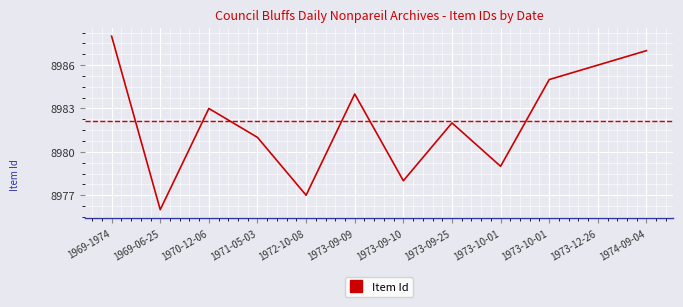

Is it true that the value at 1973-09-25 is 2479?

False